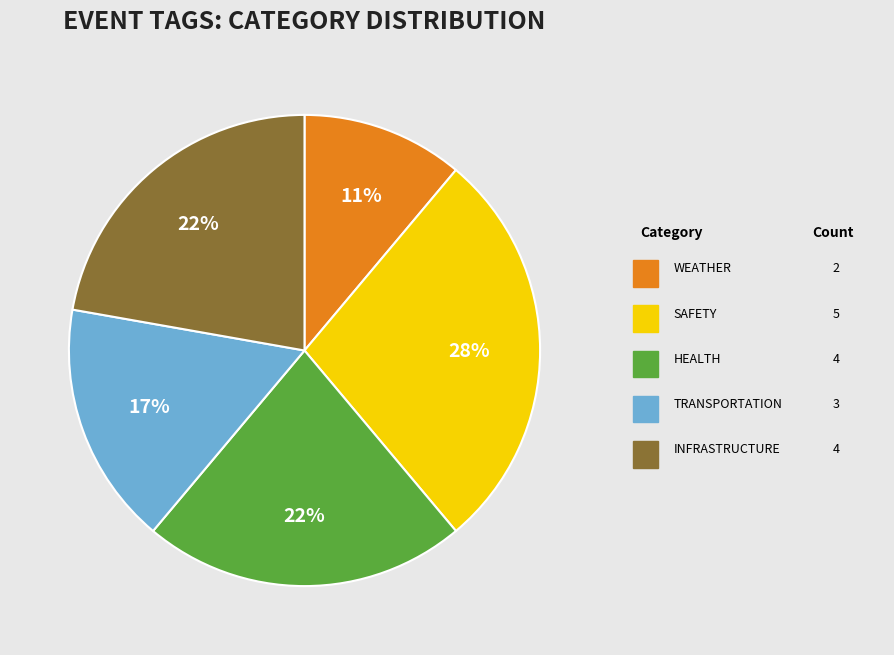

To the nearest percent, what is the average slice percentage?

20%